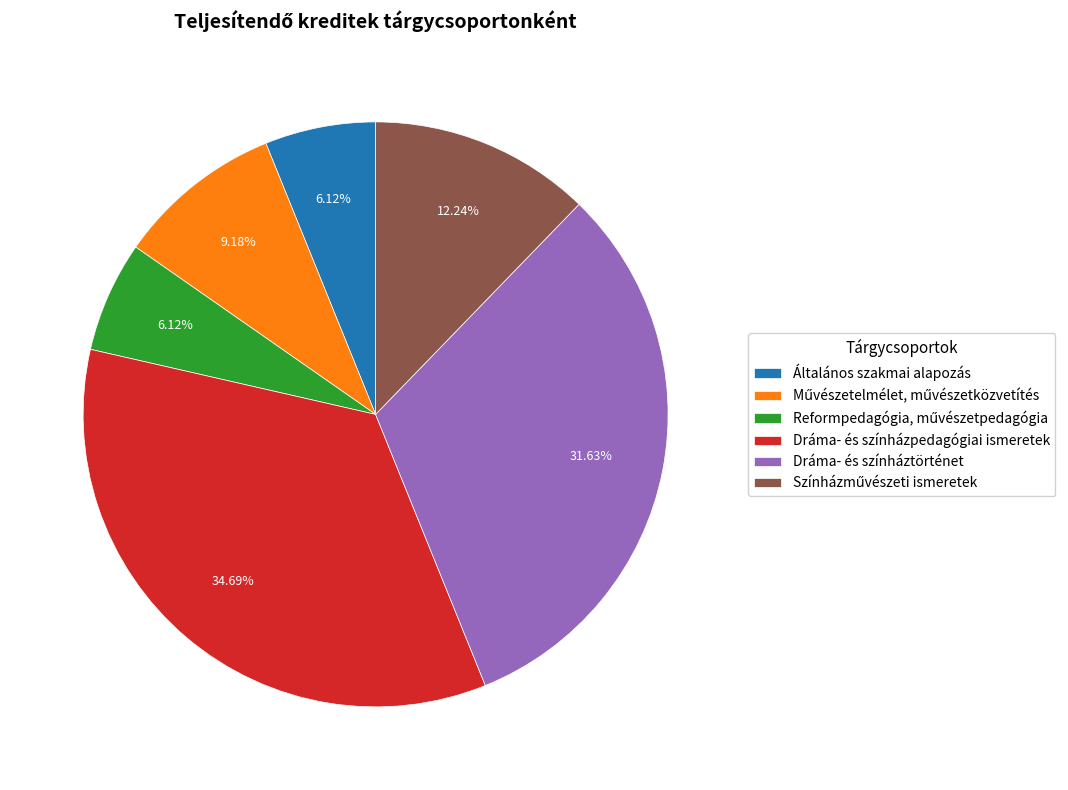

True or false: Dráma- és színházpedagógiai ismeretek accounts for 43% of the total.

False